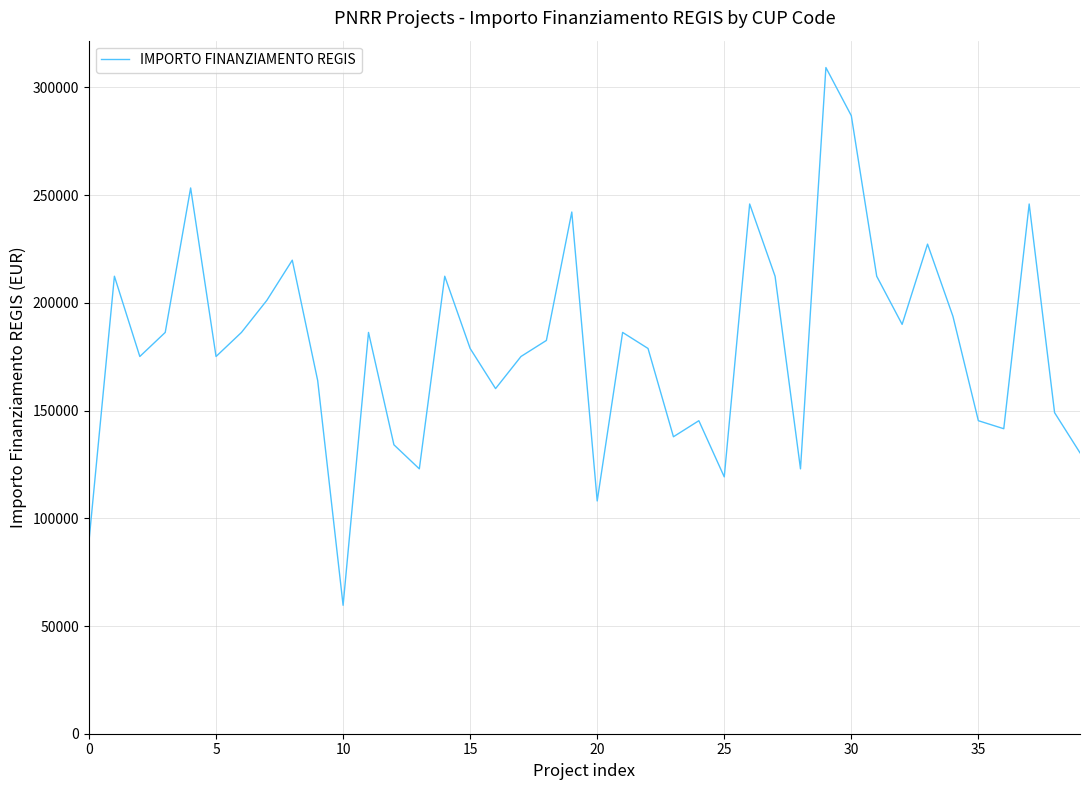

What is the greatest value displayed?

309242.7